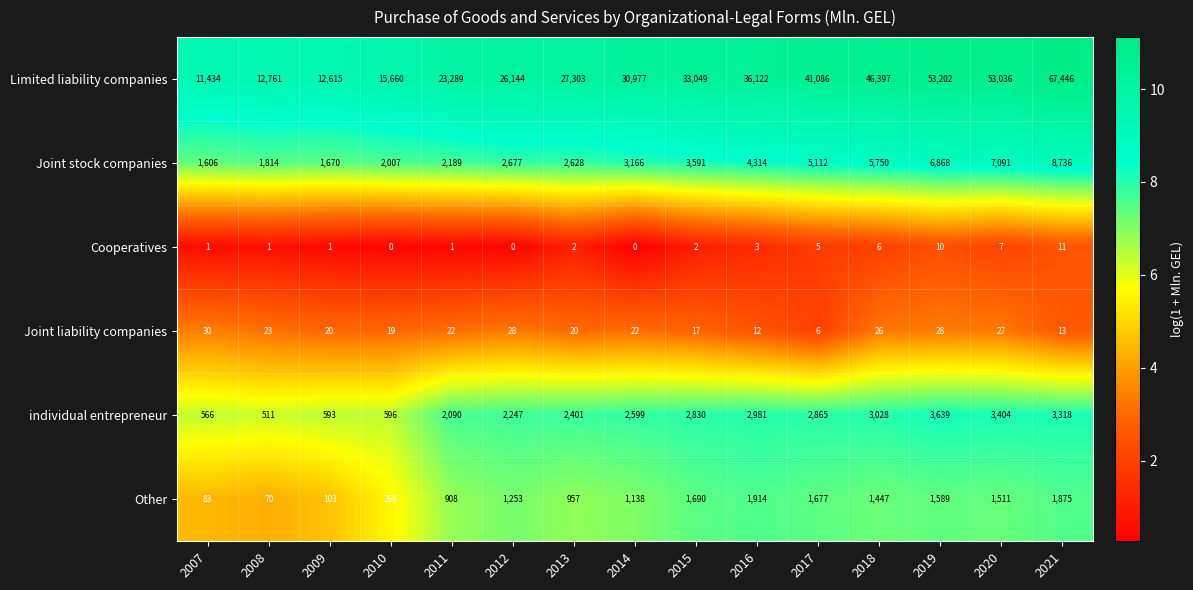

Is it true that Joint stock companies equals 677 at 2007?

False